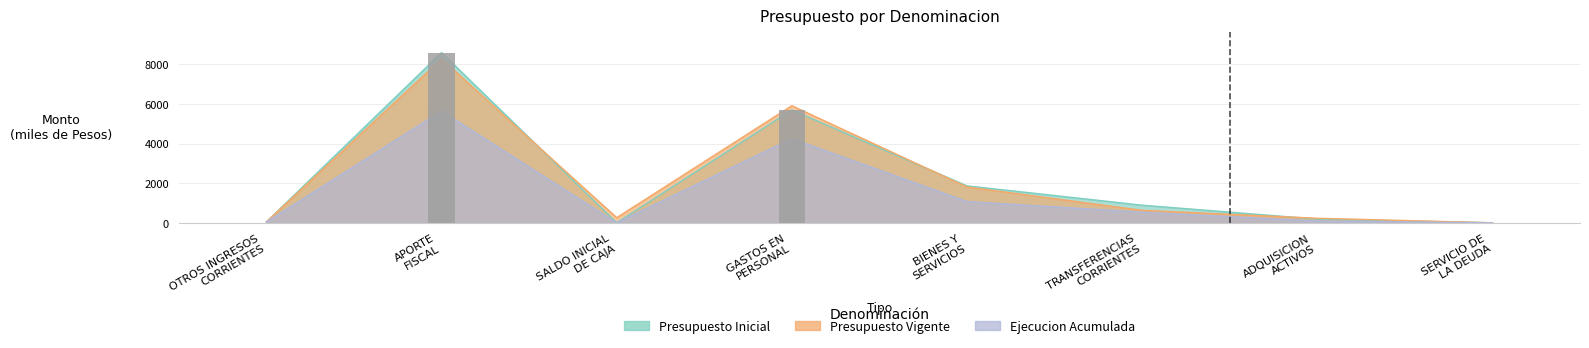

Which series has the largest range (max minus min)?

Presupuesto Inicial